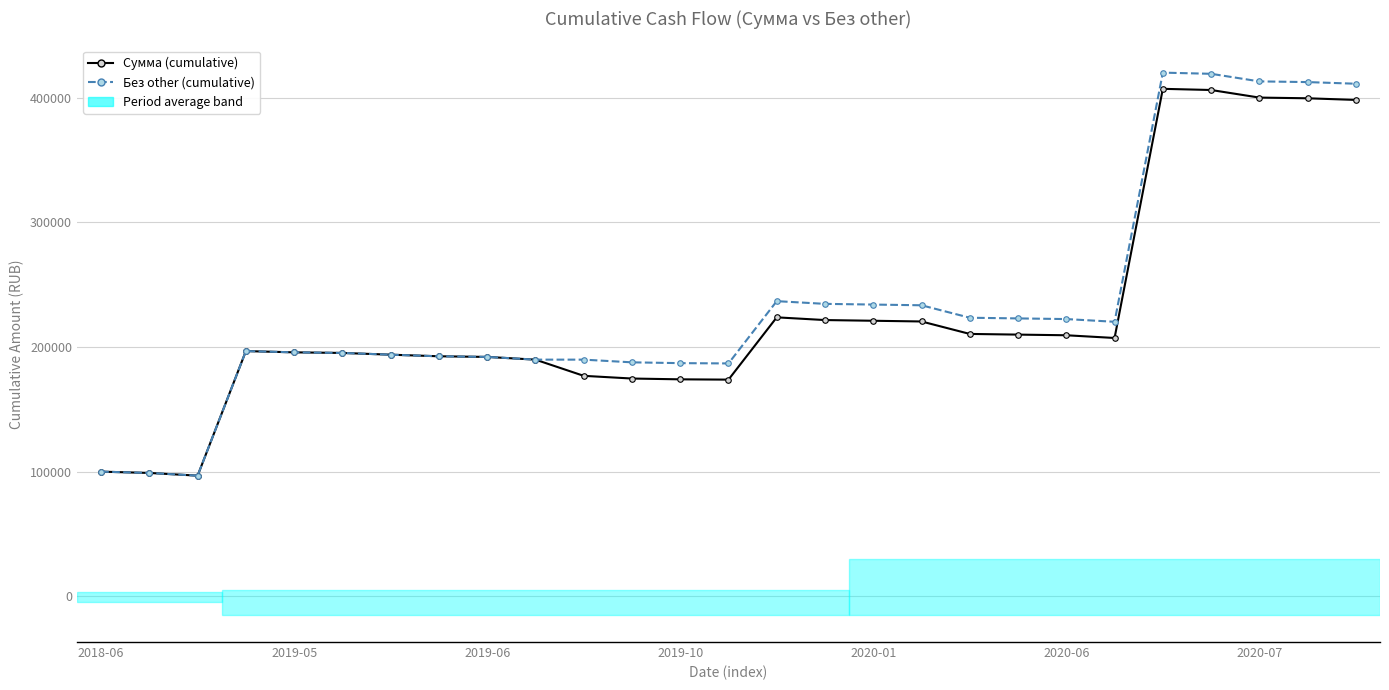

Rank the series by their average value, from highest to lowest.

Без other (cumulative), Сумма (cumulative)